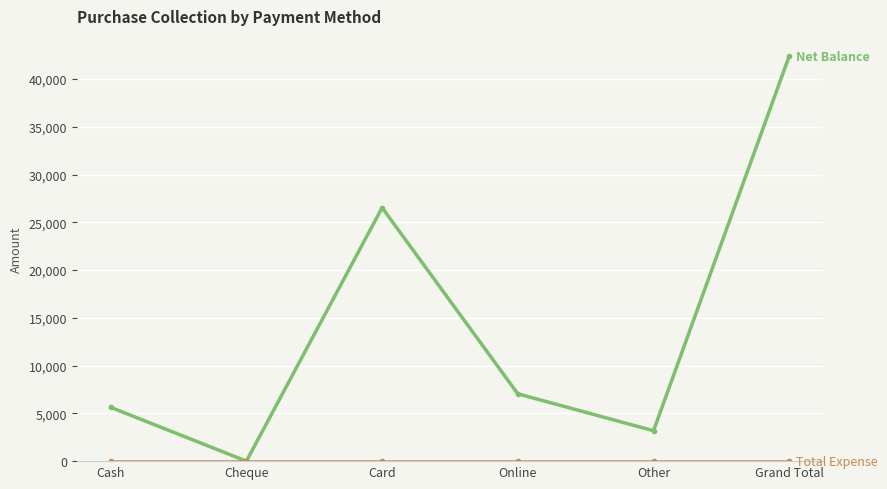

At which category is the sum across all series the highest?

Grand Total